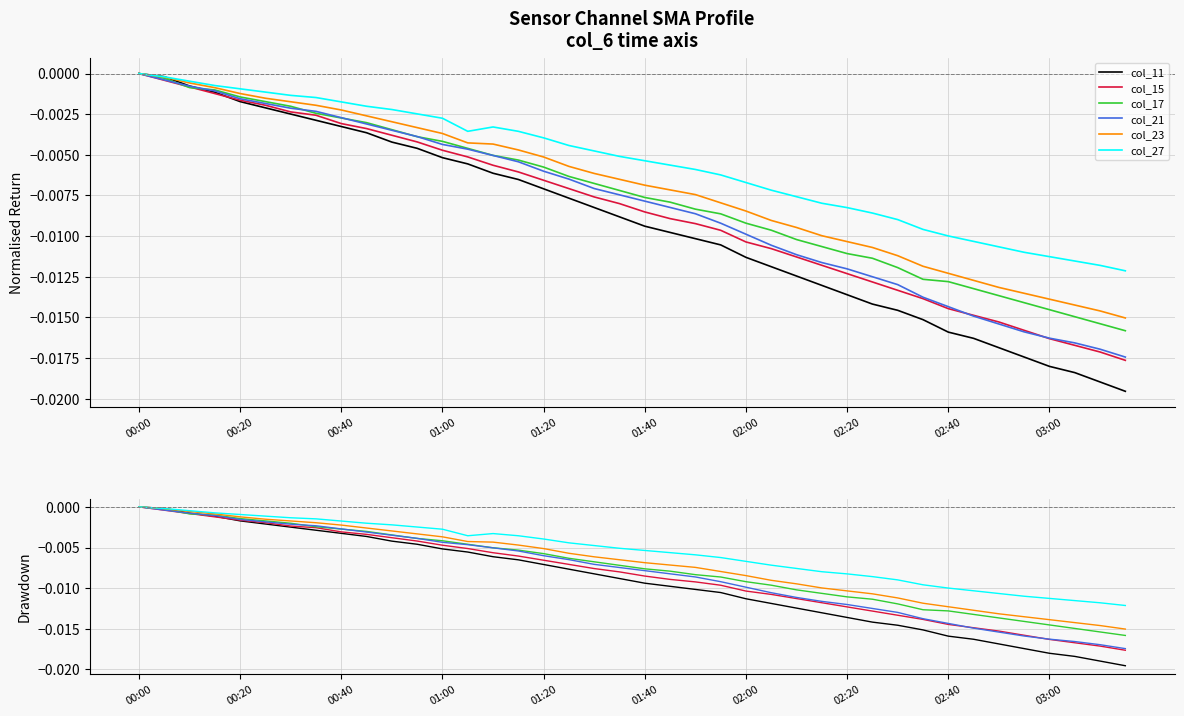

At which category does col_27 reach its first local peak?

14